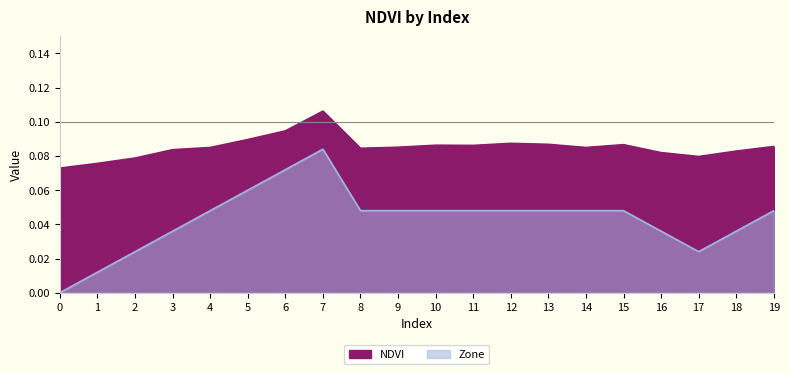

How many lines are shown in the chart?

2